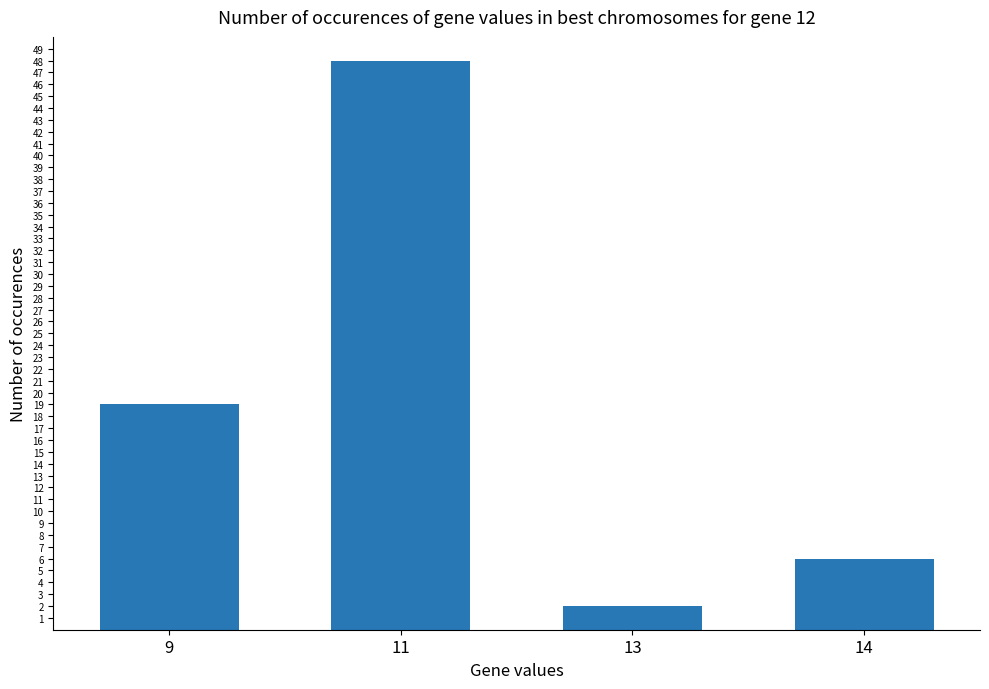

What is the smallest value displayed?

2